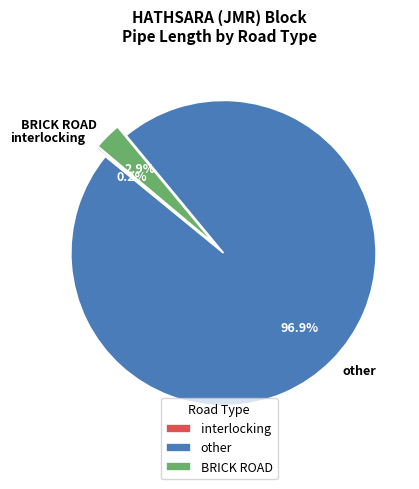

What percentage is NOT represented by other?

3.1%